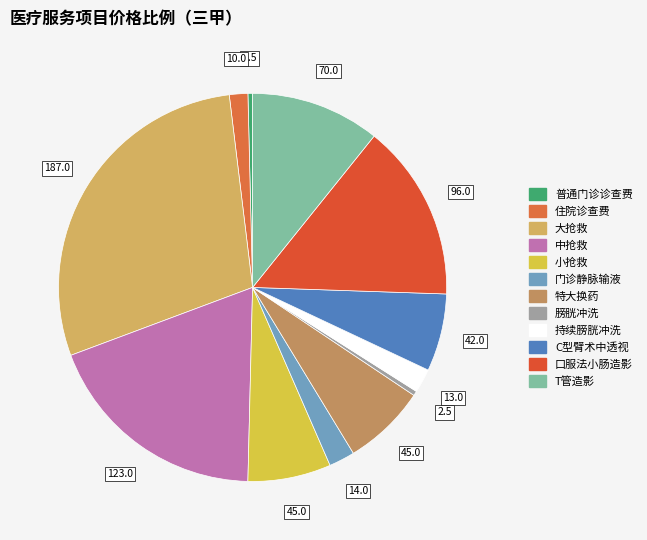

Is the sum of T管造影 and 门诊静脉输液 greater than half?

No